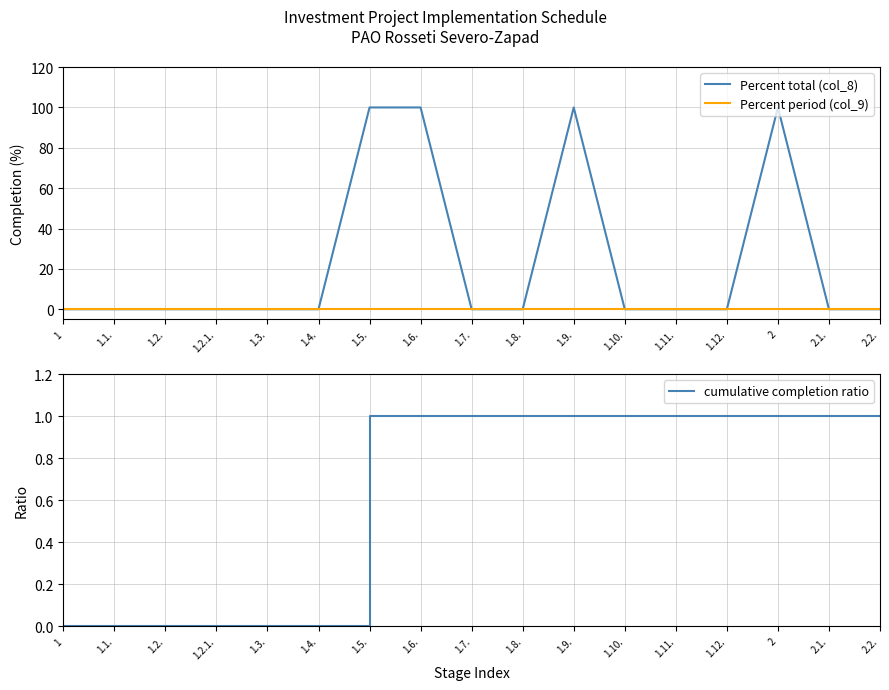

How many positive values does the cumulative completion ratio series have?

11